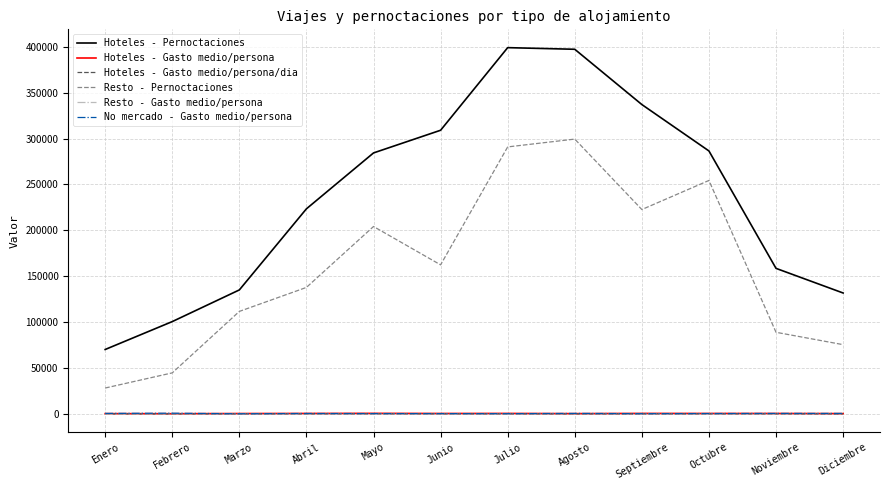

At which label does Resto - Pernoctaciones first exceed 162475?

Mayo